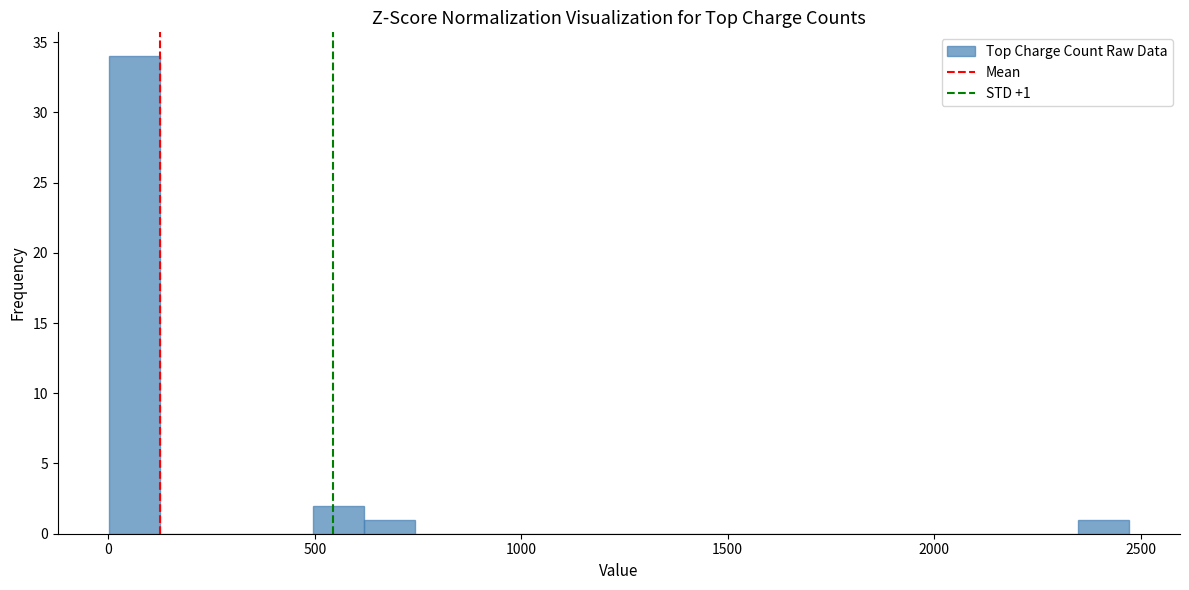

Read against the x-axis, roughly where is the centre of the tallest bar?

50